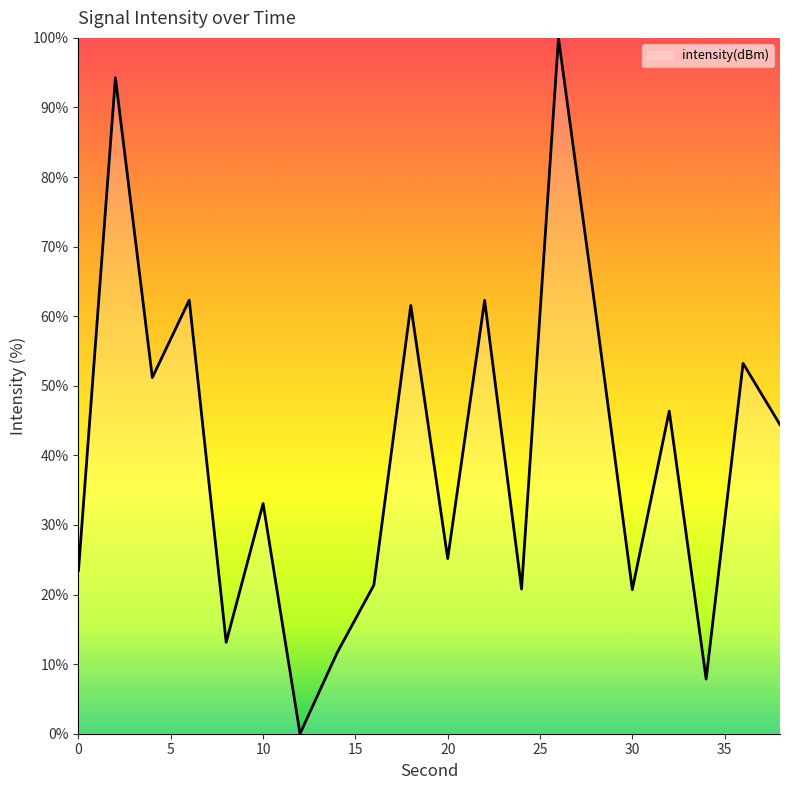

What is the value of the 14th point from the left?

100.0